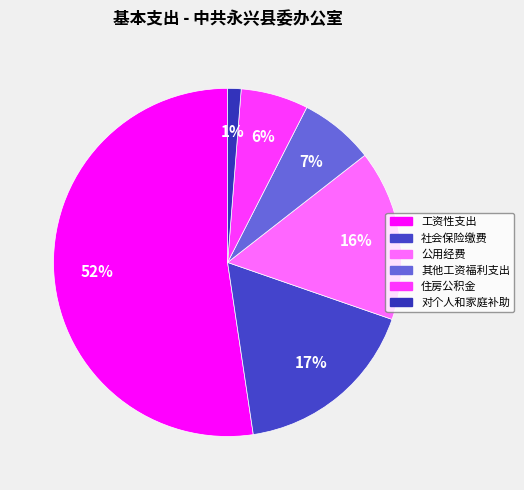

What portion of the pie excludes 住房公积金?

93.7%